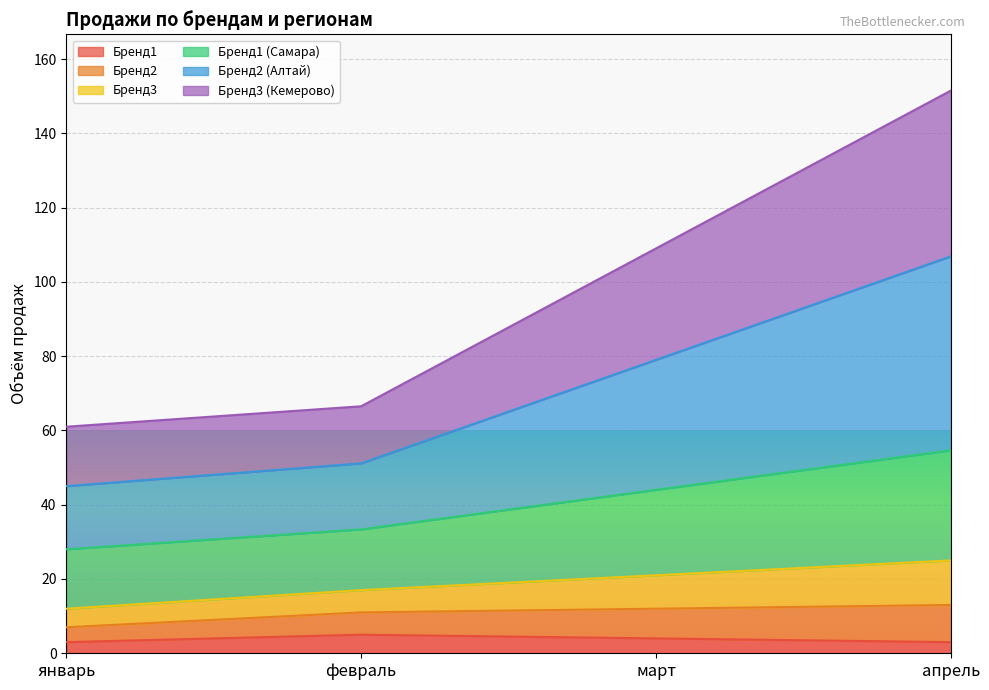

True or false: Бренд2 (Алтай) has a value of 72.8 at апрель.

False